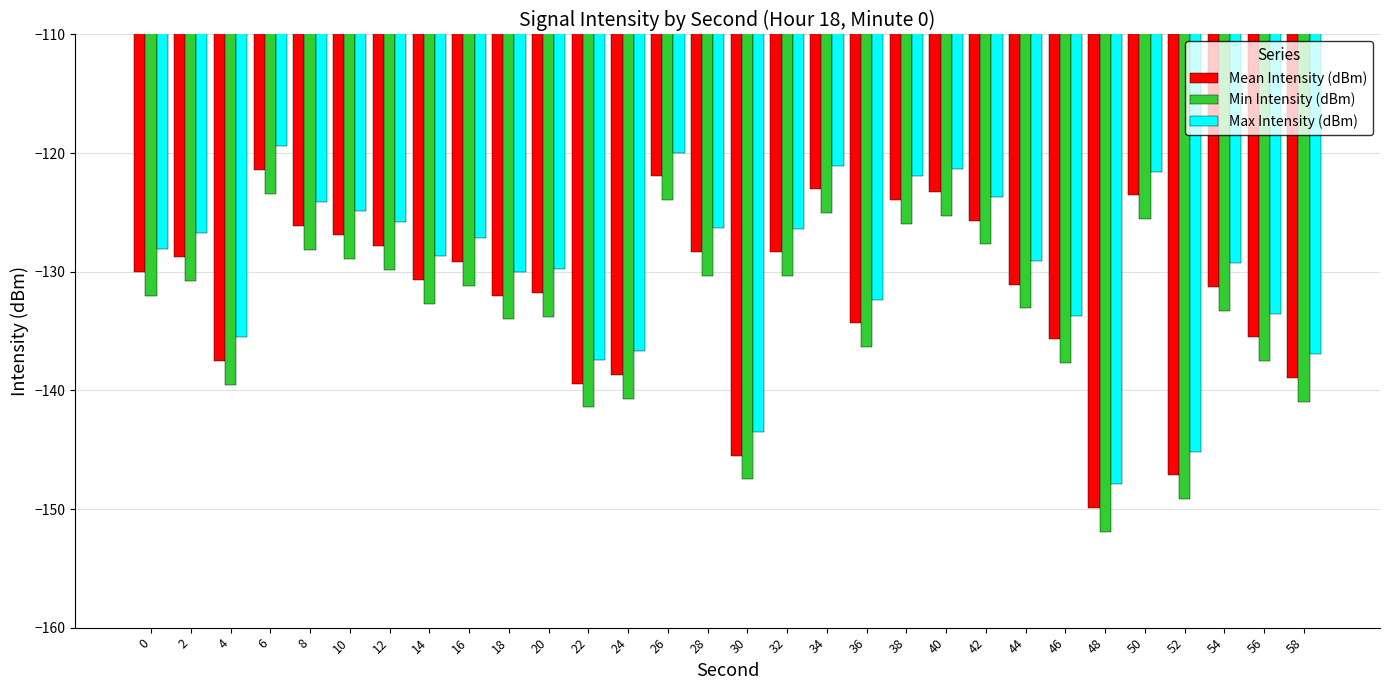

What are all the series names shown in the legend?

Mean Intensity (dBm), Min Intensity (dBm), Max Intensity (dBm)